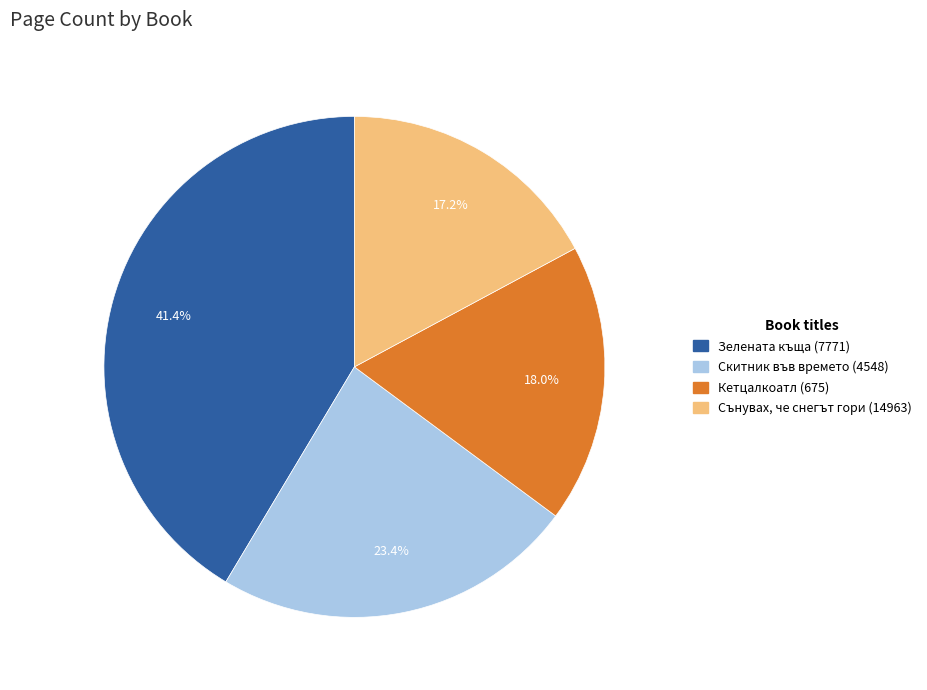

What is the largest slice in the pie chart?

Зелената къща (7771)